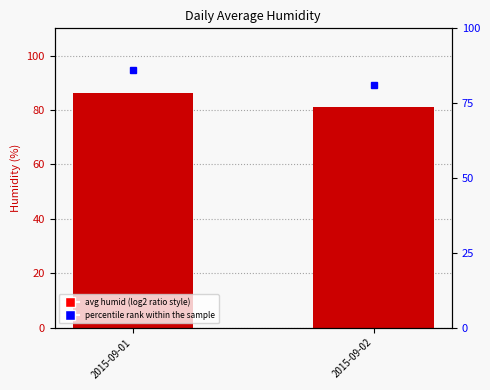

Rank the categories by value from highest to lowest.

2015-09-01, 2015-09-02